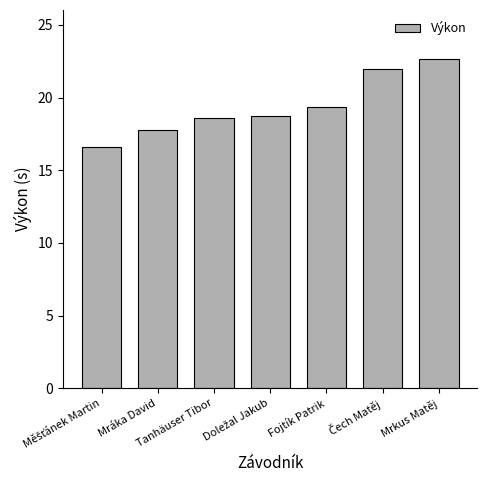

What is the value of the 2nd bar from the left?

17.7